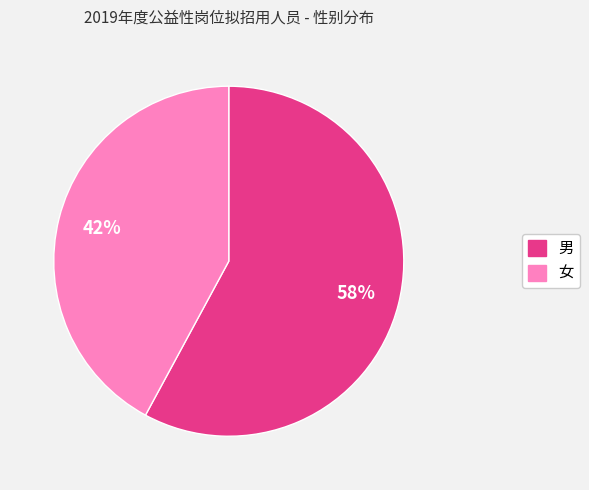

True or false: 男 accounts for 58% of the total.

True